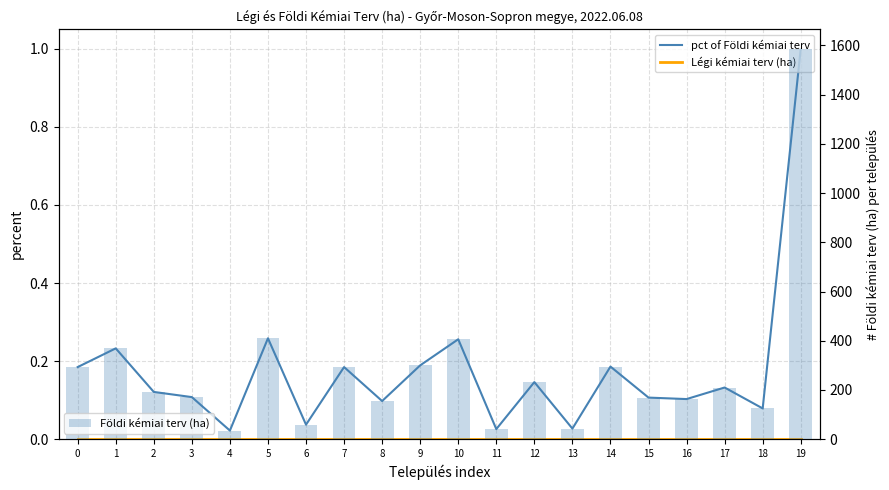

Reading left to right, extract all data points from this chart.

pct of Földi kémiai terv: 0.2	0.2	0.1	0.1	0.0	0.3	0.0	0.2	0.1	0.2	0.3	0.0	0.1	0.0	0.2	0.1	0.1	0.1	0.1	1.0
Légi kémiai terv (ha): 0.0	0.0	0.0	0.0	0.0	0.0	0.0	0.0	0.0	0.0	0.0	0.0	0.0	0.0	0.0	0.0	0.0	0.0	0.0	0.0
Földi kémiai terv (ha): 293.0	369.0	192.0	171.0	35.0	410.0	59.0	293.0	155.0	300.0	406.0	41.0	232.0	43.0	295.0	169.0	163.0	210.0	125.0	1586.0